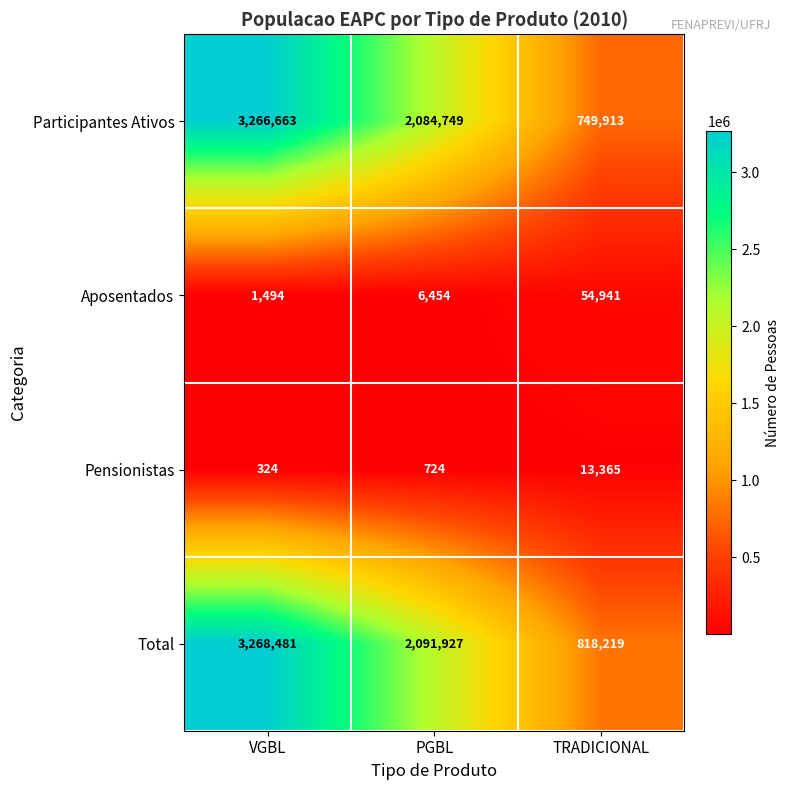

Rank the series at PGBL from highest to lowest value.

Total, Participantes Ativos, Aposentados, Pensionistas